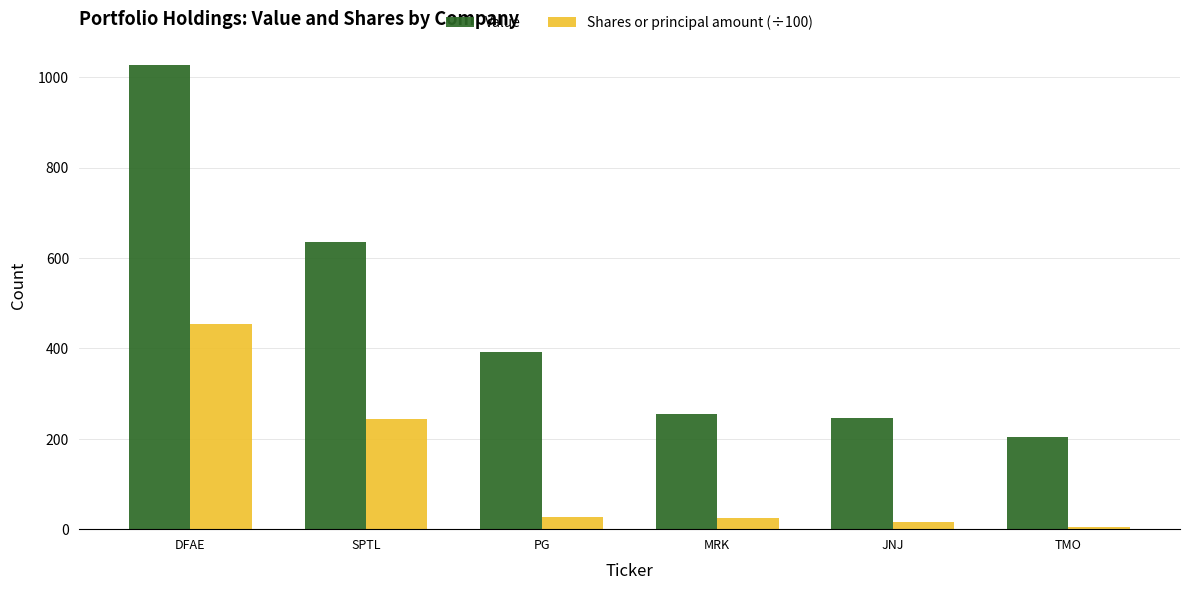

How many bars are there in each group?

2